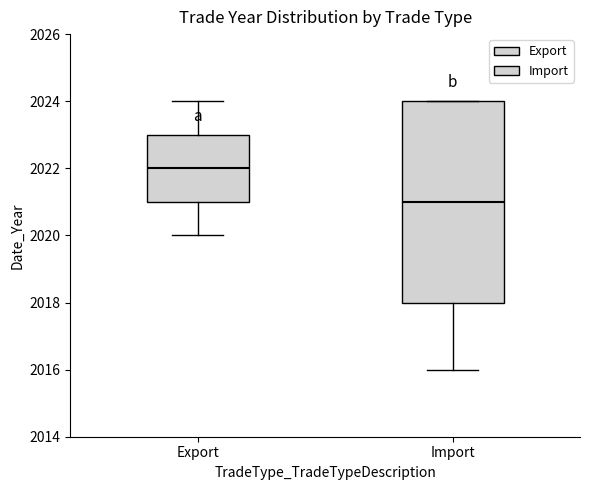

Where does the lower whisker of the box for Import end on the y-axis? The values are not printed on the chart, so give them approximately, as read against the axis.

2016